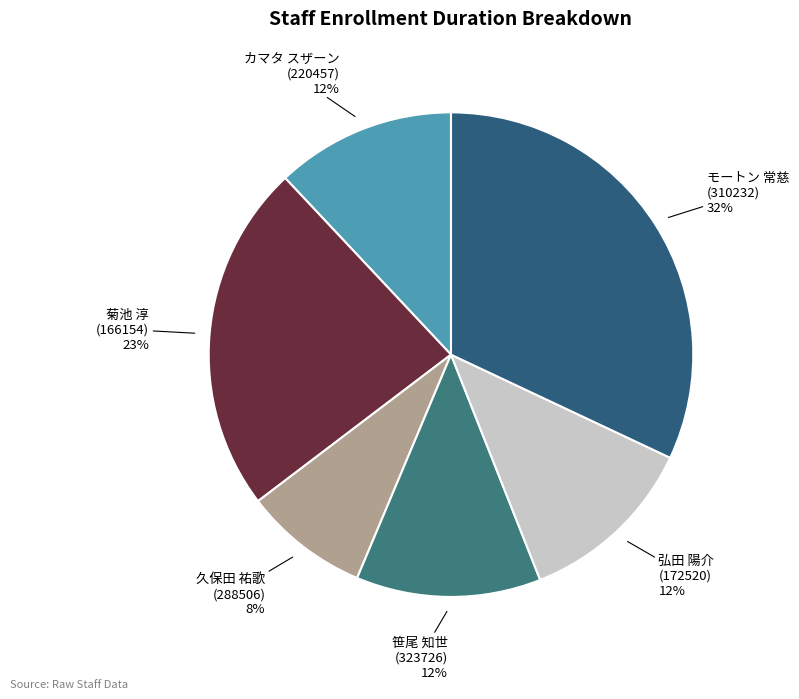

To the nearest percent, what is the difference between the largest and smallest slice percentages?

24%